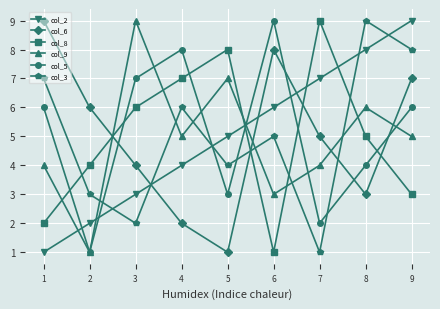

What is the lowest value of the col_5 series?

1